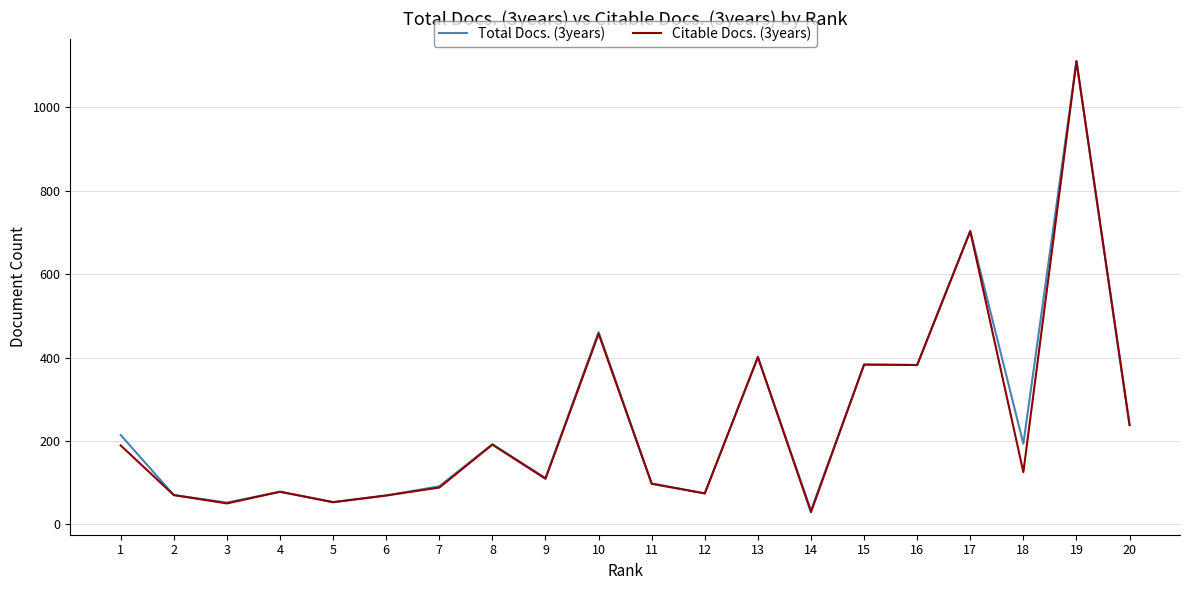

At which label does Total Docs. (3years) first exceed 192?

1